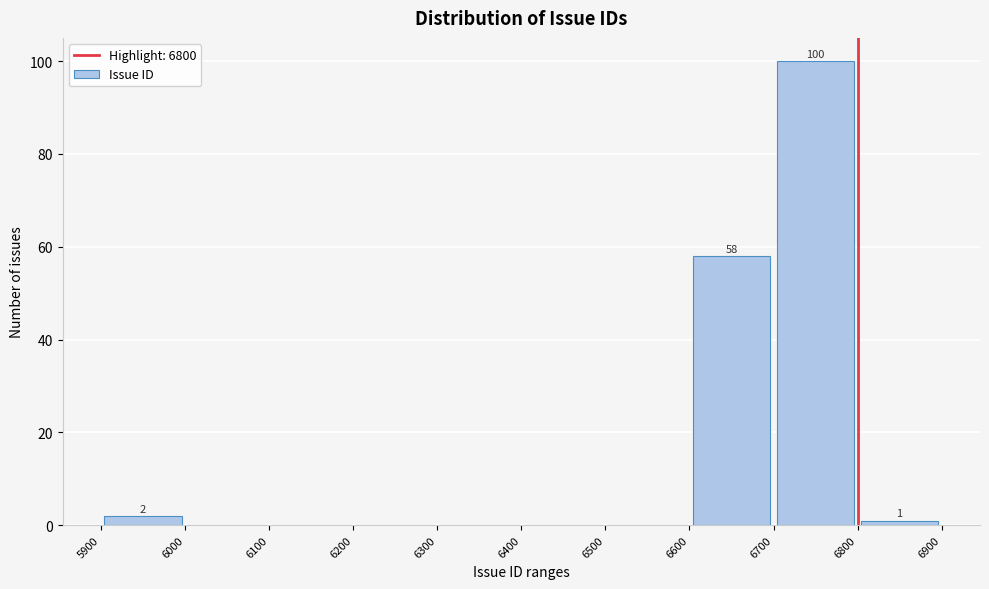

Over which range of the x-axis is the bar tallest?

6700 to 6800